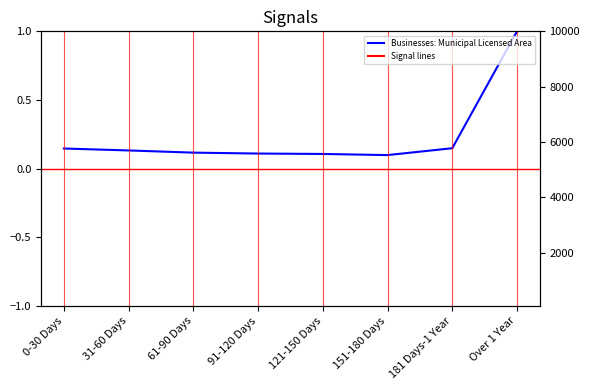

What is the label of the 1st point from the left?

0-30 Days